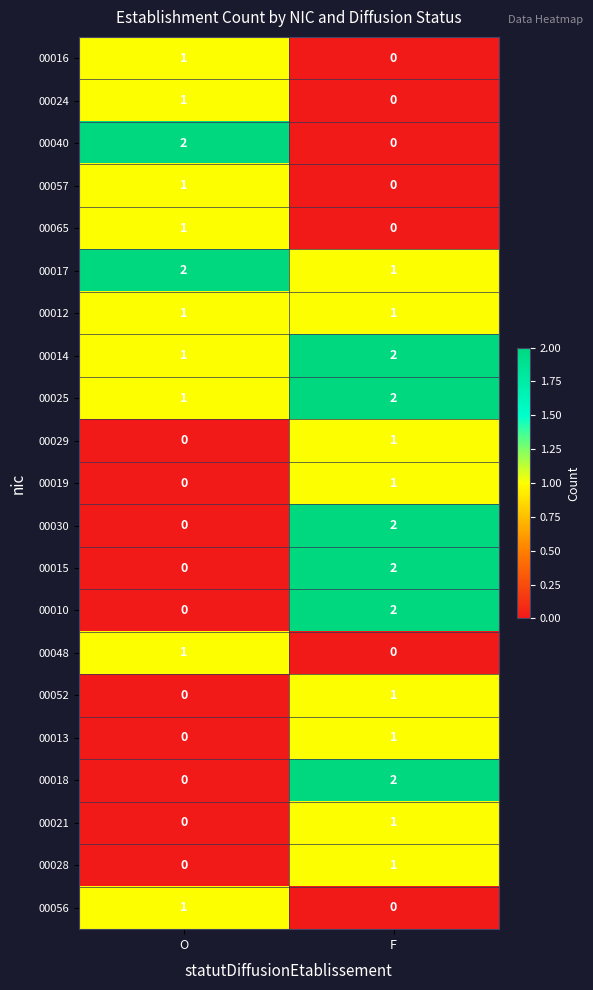

What is the sum of all 00025 values?

3